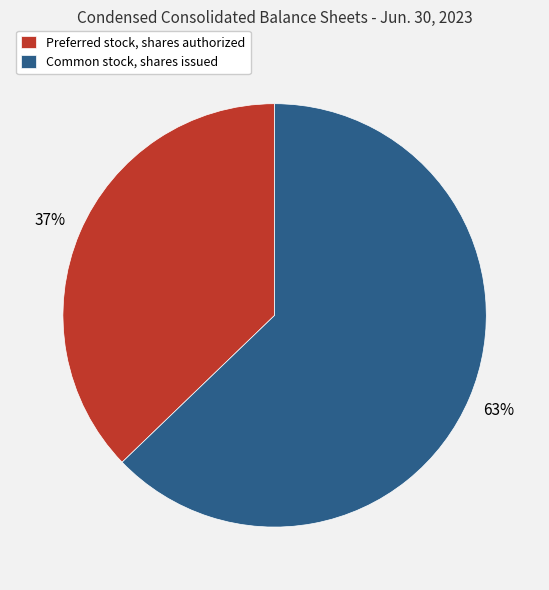

Is there any slice that represents more than half of the pie?

Yes